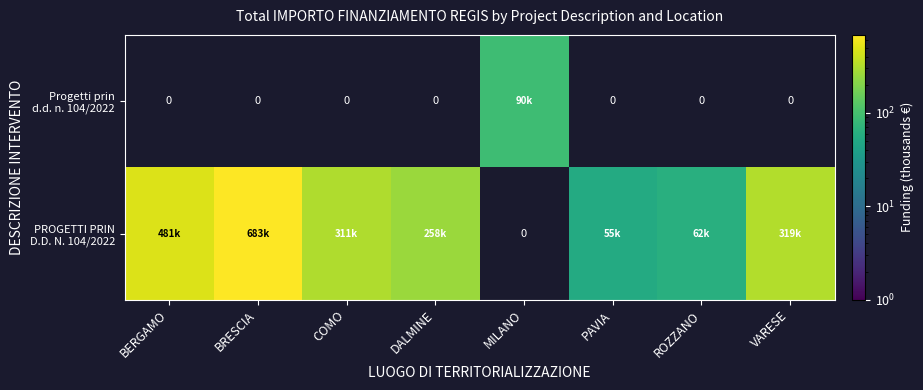

Which category has the highest value across all series?

BRESCIA